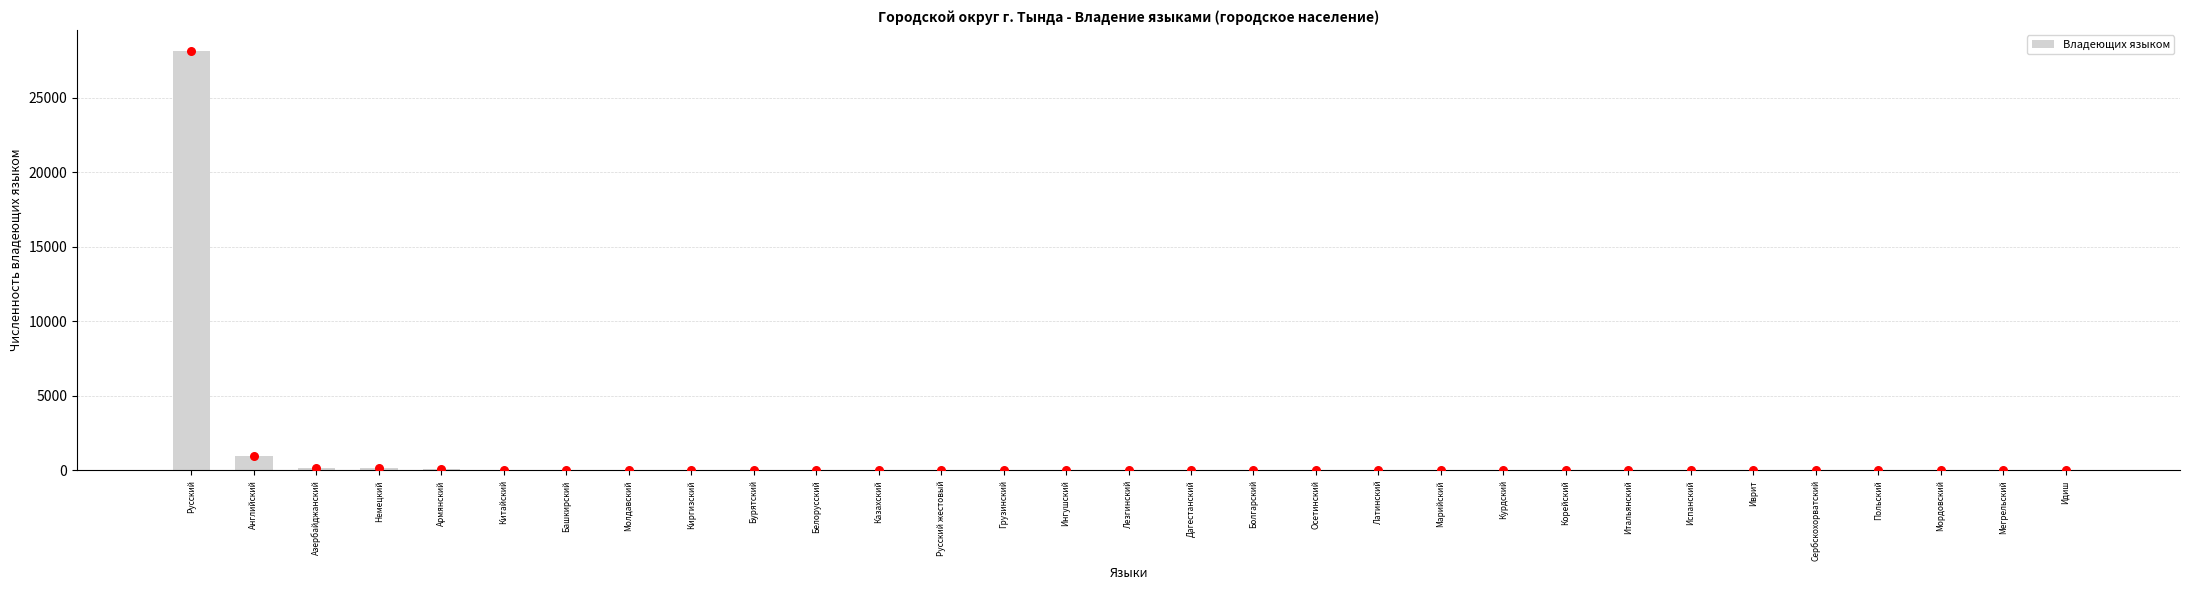

Approximately how many times larger is the value at Болгарский compared to Иврит?

2.0